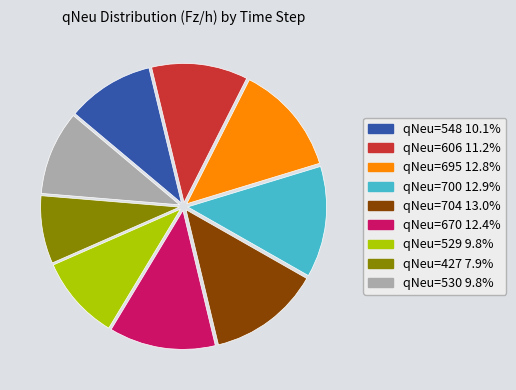

Does any single category account for the majority?

No